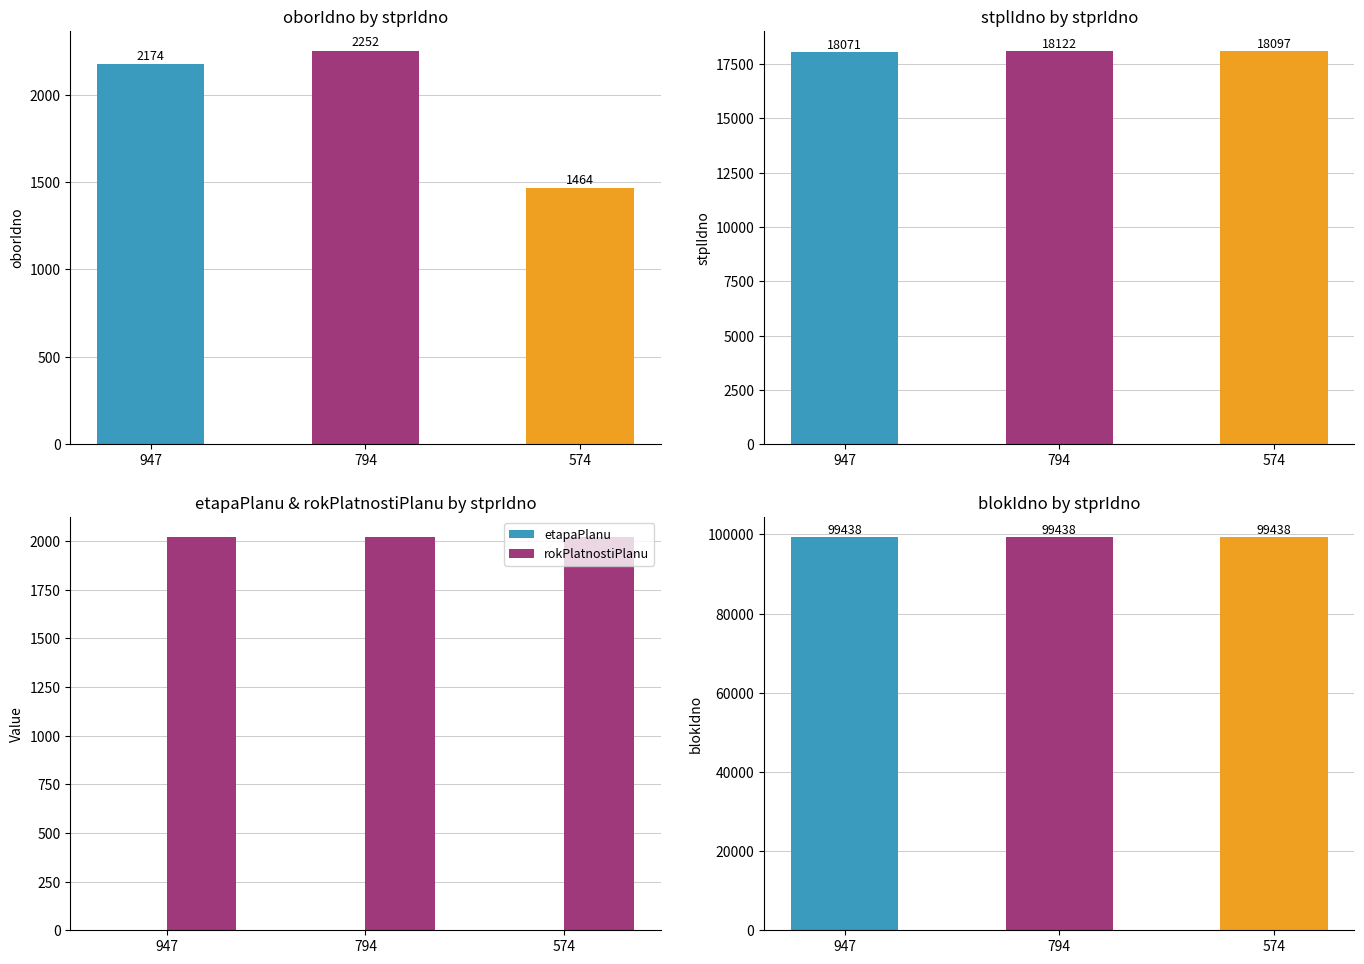

Between 947 and 794, which is larger?

794